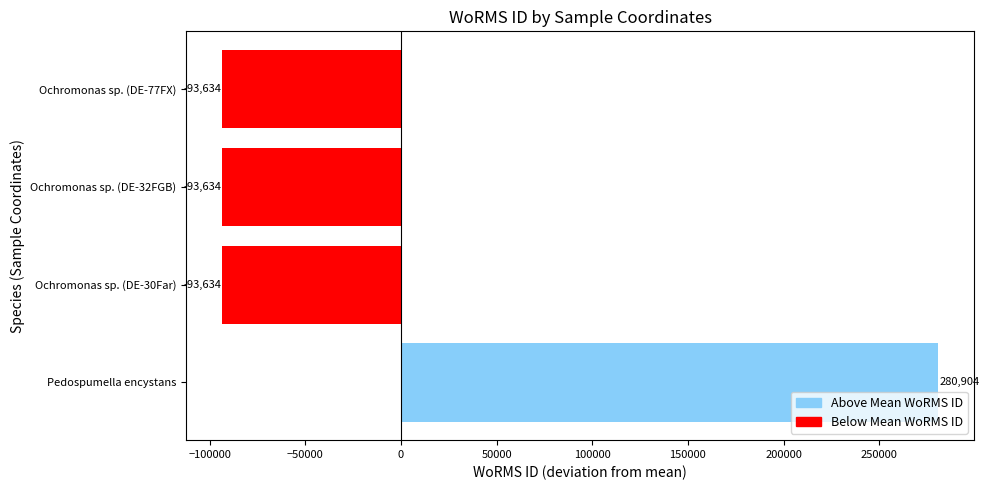

What value does the data have at Ochromonas sp. (DE-77FX)?

-93634.5